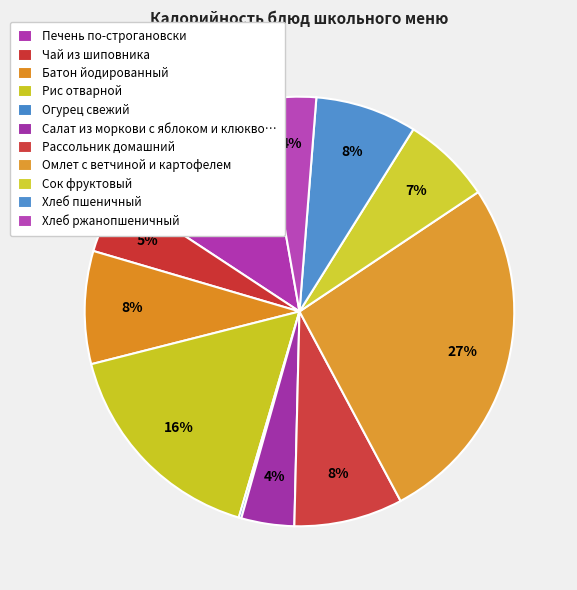

To the nearest percent, what percentage of the pie is Чай из шиповника?

5%